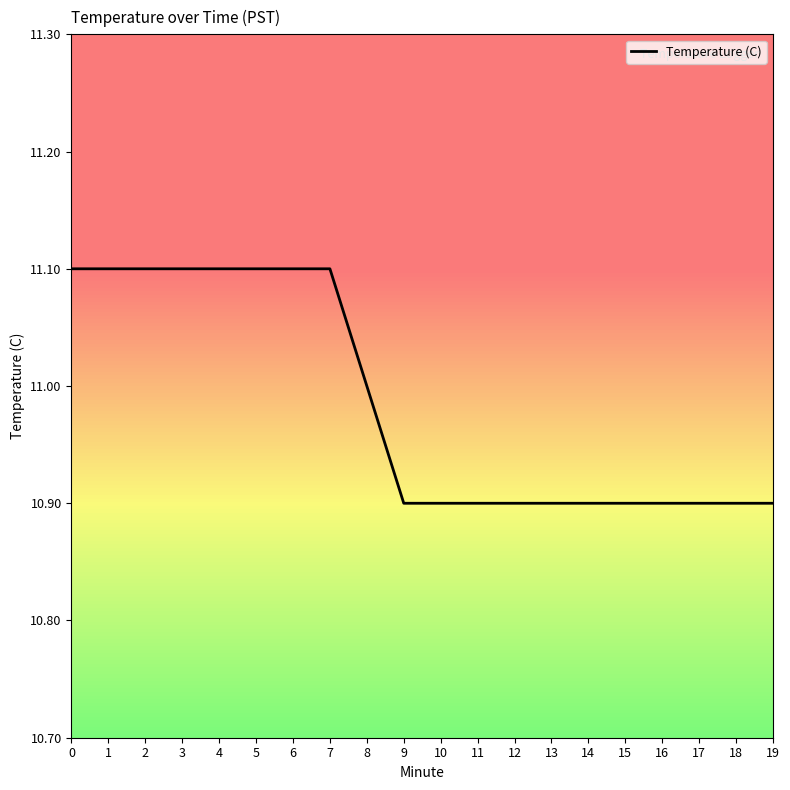

Is this an area chart (filled region under the line)?

No